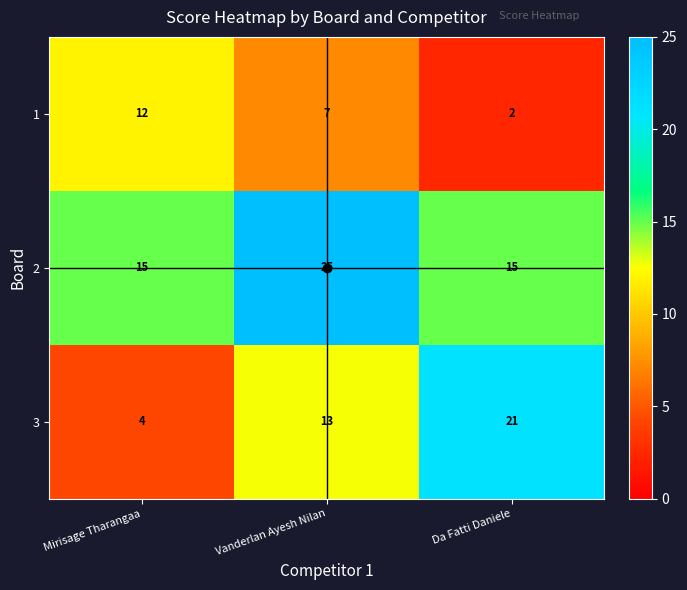

The 2 series shows 25 at Vanderlan Ayesh Nilan. True or false?

True